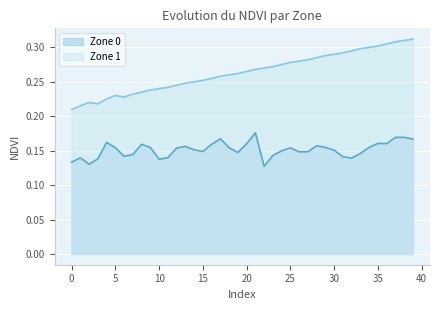

True or false: Zone 1 and Zone 0 intersect in this chart.

False